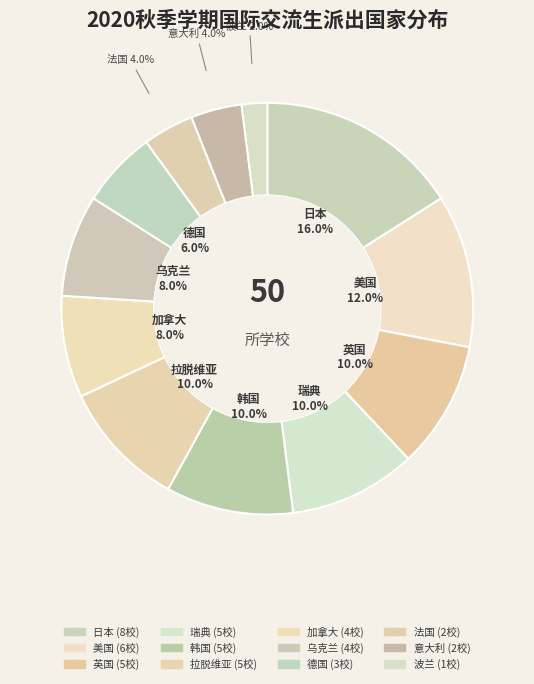

What is the ratio of the value at 韩国 to the value at 英国?

1.0